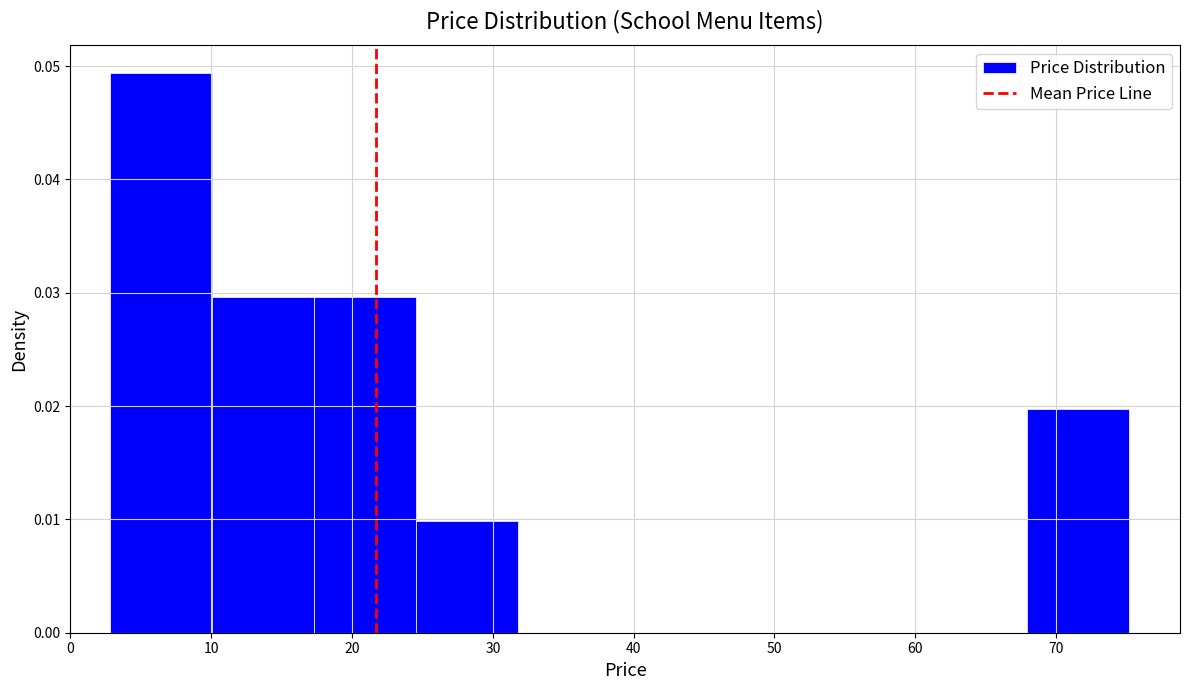

Reading left to right, list every bar in this chart as the range it spans on the x-axis followed by its height. Neither the bar edges nor the heights are printed on the chart, so give them approximately, as read against the axes.

3 to 10: 0.049
10 to 17: 0.030
17 to 25: 0.030
25 to 32: 0.010
32 to 39: 0
39 to 46: 0
46 to 53: 0
53 to 61: 0
61 to 68: 0
68 to 75: 0.020